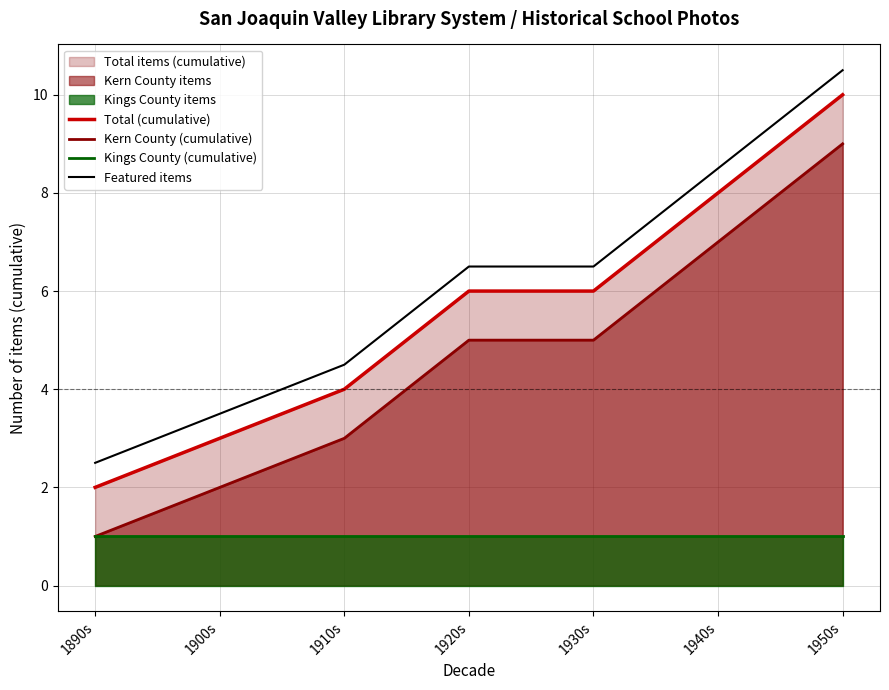

What is the difference between the maximum and second lowest values in the Kern County (cumulative) series?

7.0